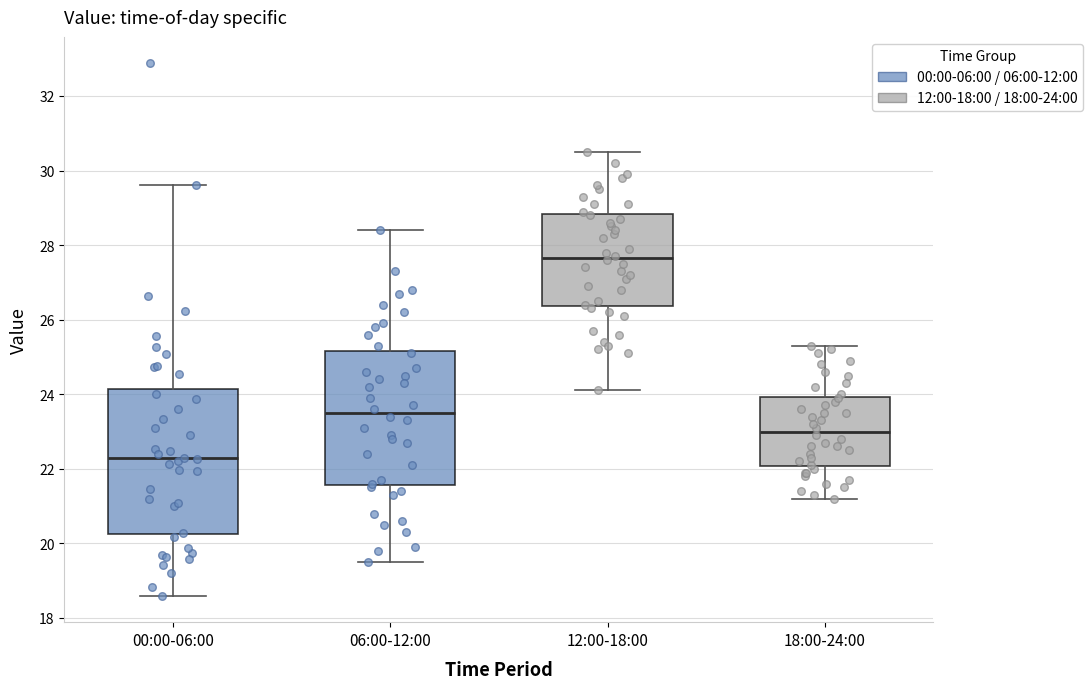

Where is the upper edge of the box for 12:00-18:00 on the y-axis? The values are not printed on the chart, so give them approximately, as read against the axis.

28.8